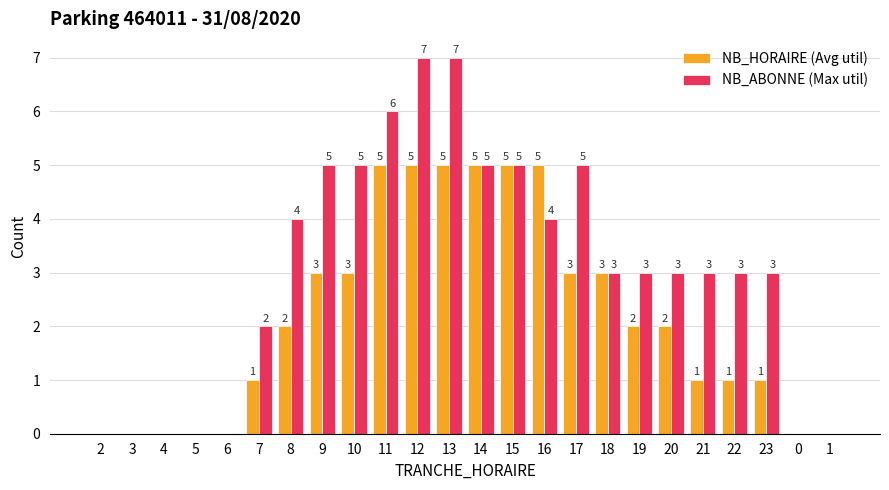

Count the NB_HORAIRE (Avg util) values in the range 0 to 5.

24